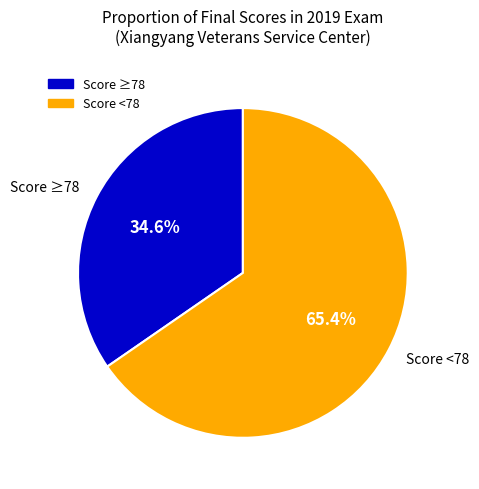

Combined, do Score <78 and Score ≥78 account for over 50%?

Yes